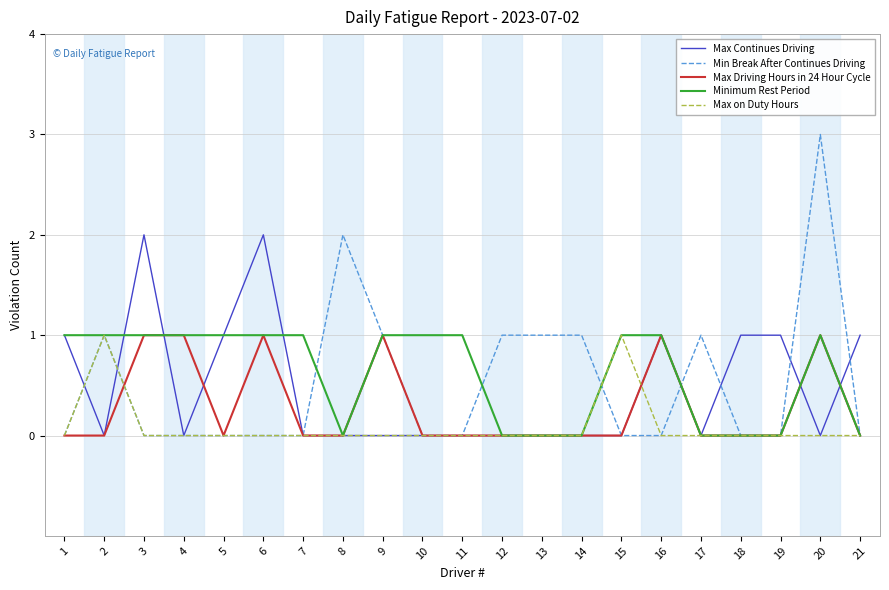

What is the greatest value displayed?

3